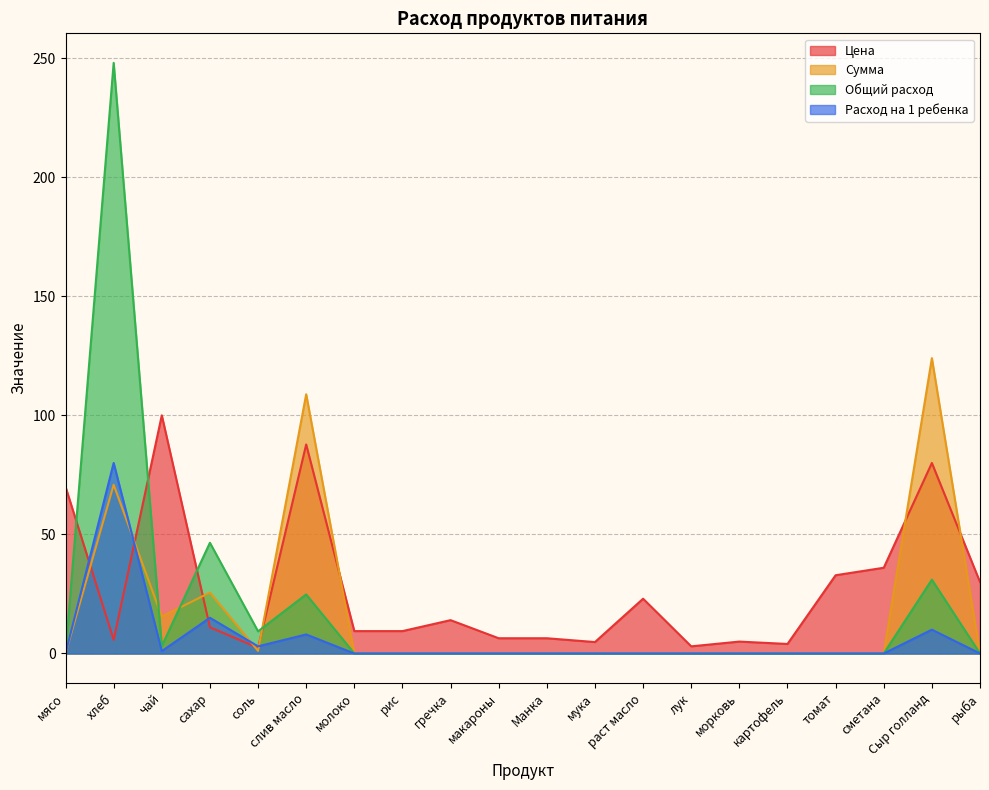

Between мясо and макароны, which series saw the biggest shift?

Цена